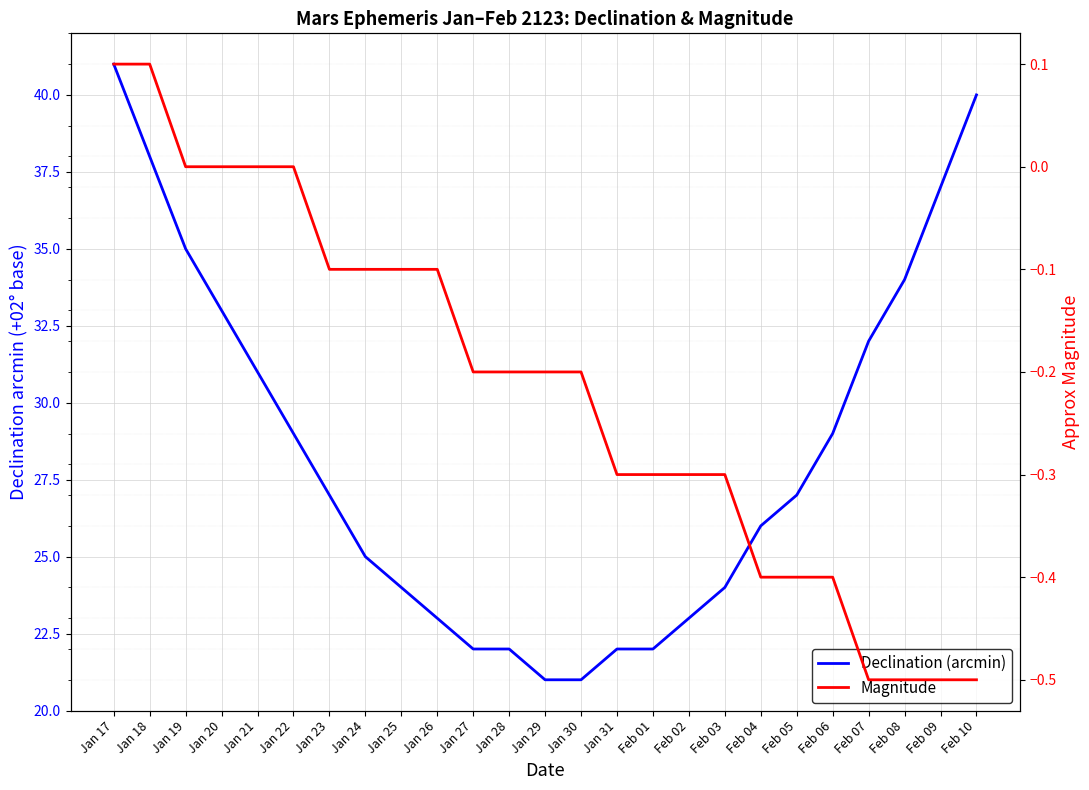

How many categories are shown in the chart?

25